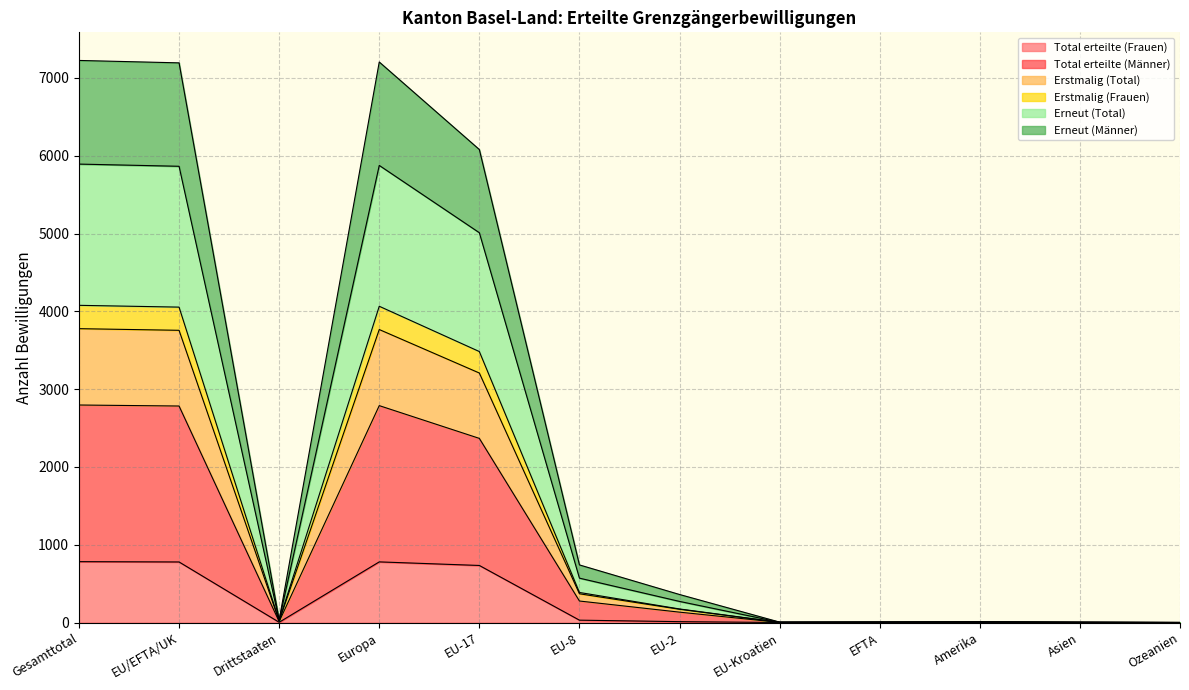

How many interior local valleys does the Erneut (Männer) series have?

2